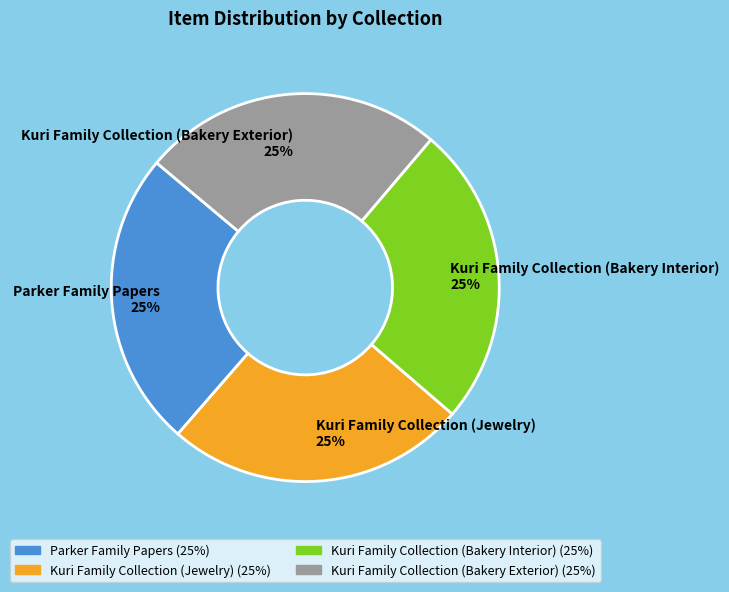

The Kuri Family Collection (Bakery Exterior) 25% slice represents 25% of the pie. True or false?

True